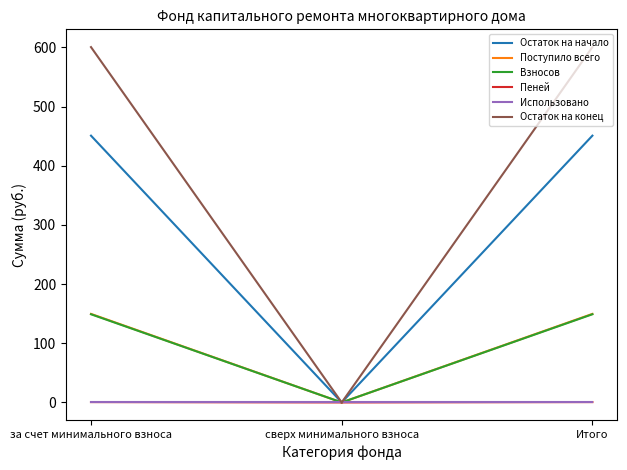

What is the maximum value shown in the chart?

600.6